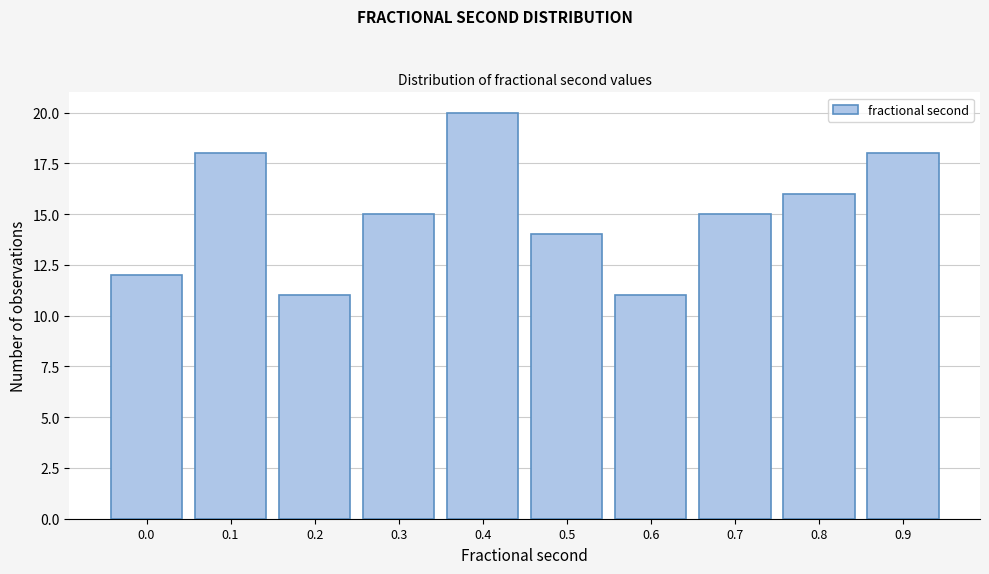

Reading left to right, list all the values displayed in this chart.

12	18	11	15	20	14	11	15	16	18